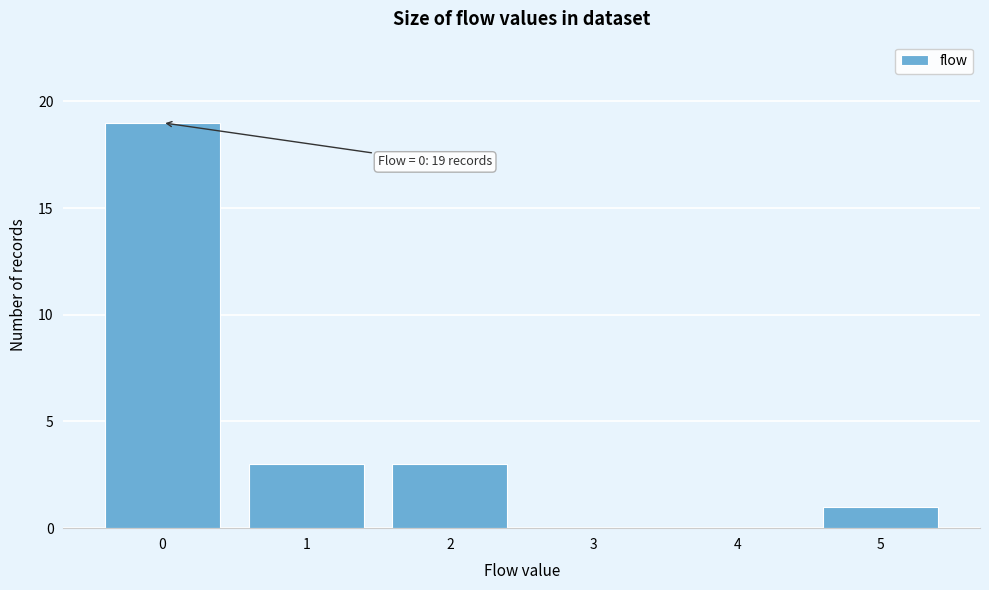

Over which range of the x-axis is the bar tallest?

-0.5 to 0.5